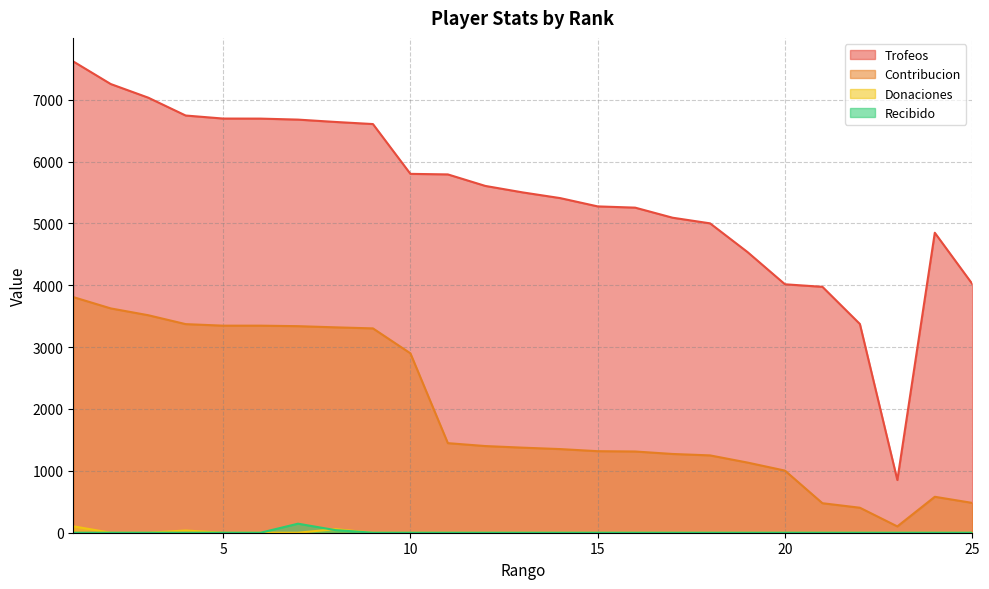

How many interior local peaks does the Donaciones series have?

2